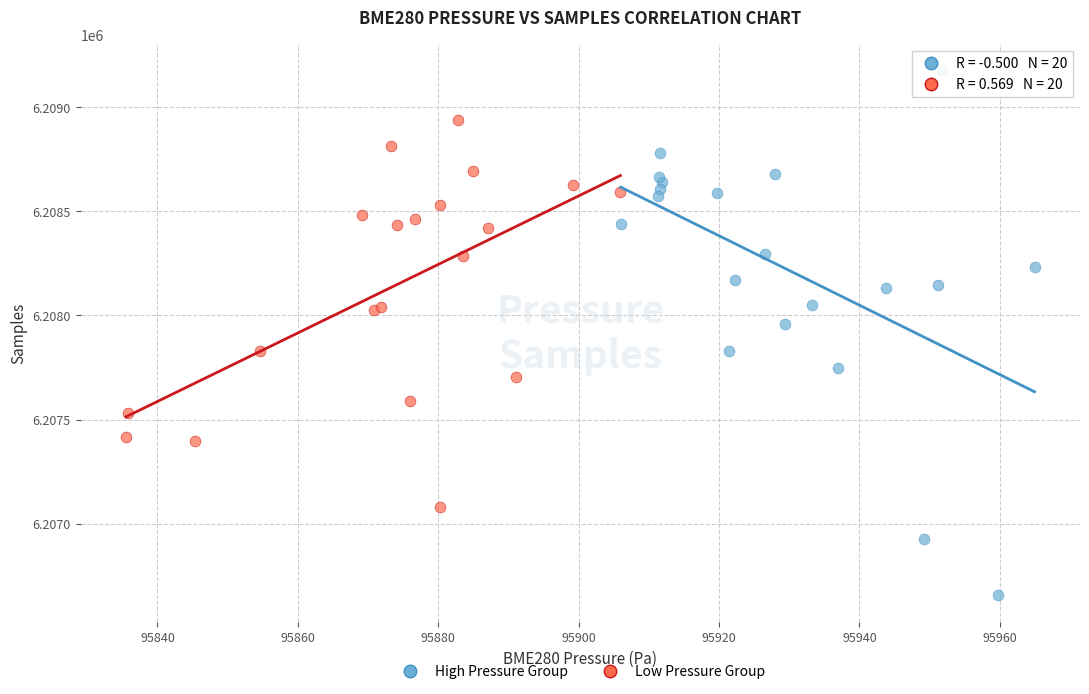

Which series has the widest spread of Y values?

High Pressure Group